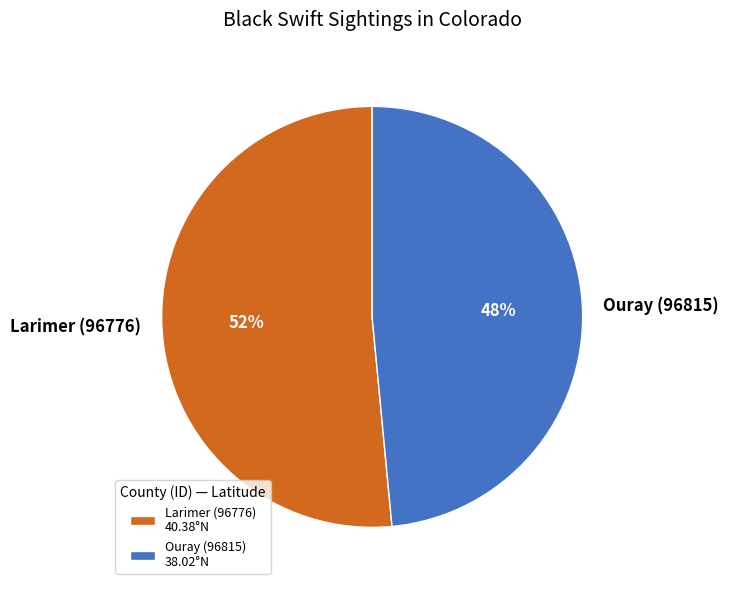

What is the ratio of the value at Larimer (96776) to the value at Ouray (96815)?

1.1